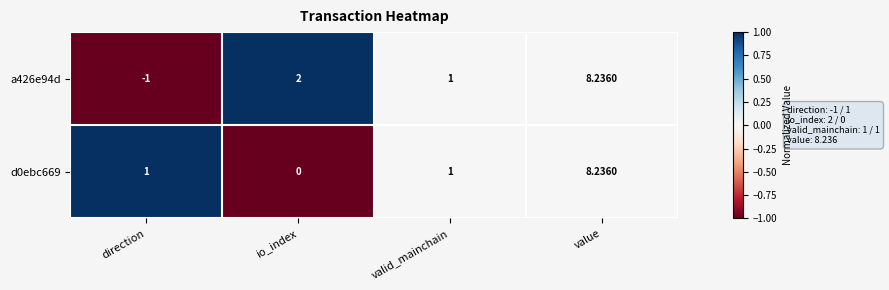

Is the value of a426e94d at direction greater than the value of d0ebc669 at valid_mainchain?

No